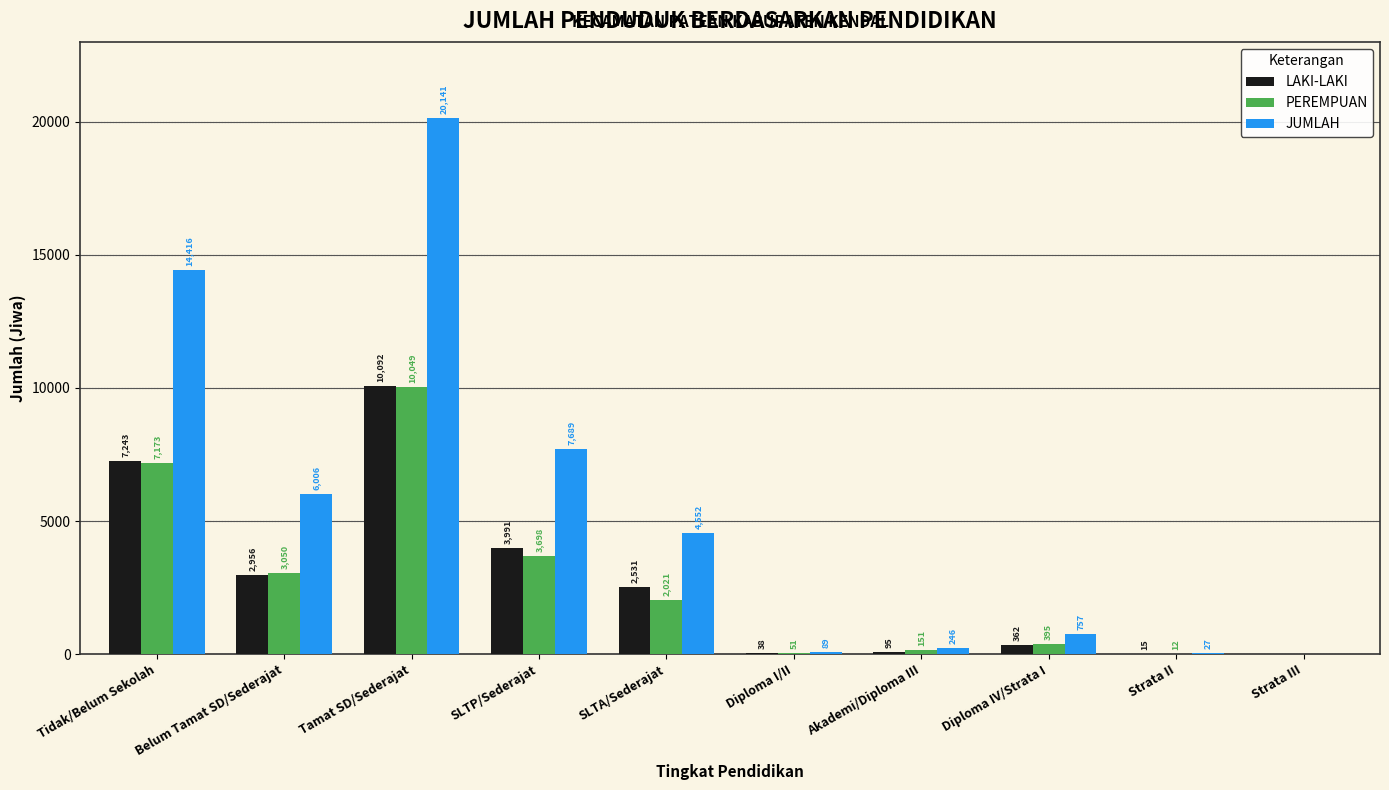

The PEREMPUAN series shows -4343 at Strata III. True or false?

False